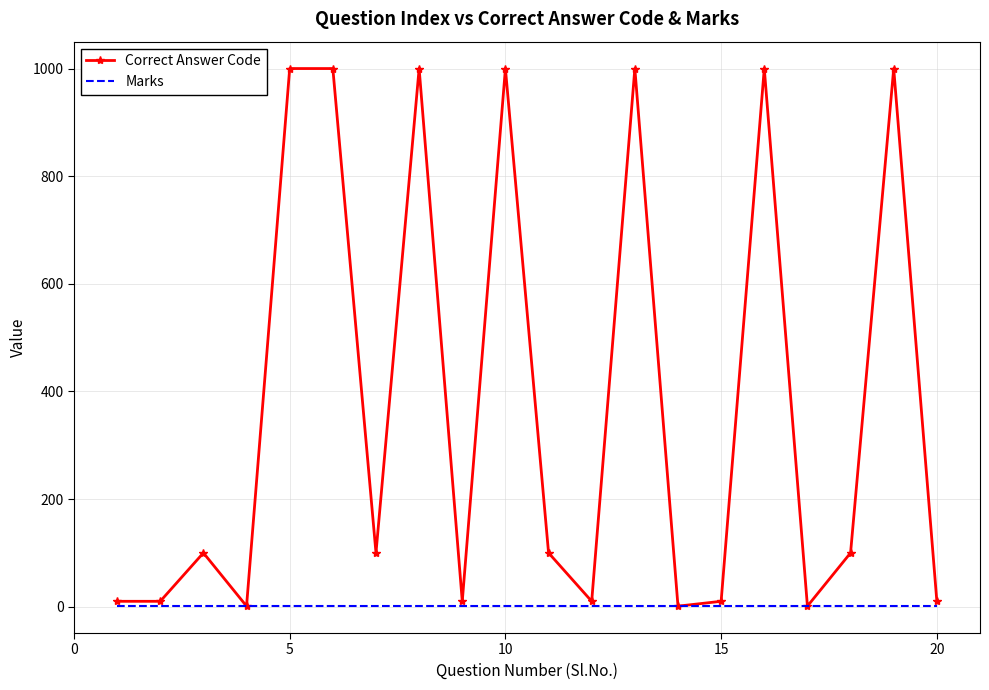

List the series in order of their overall mean, lowest first.

Marks, Correct Answer Code